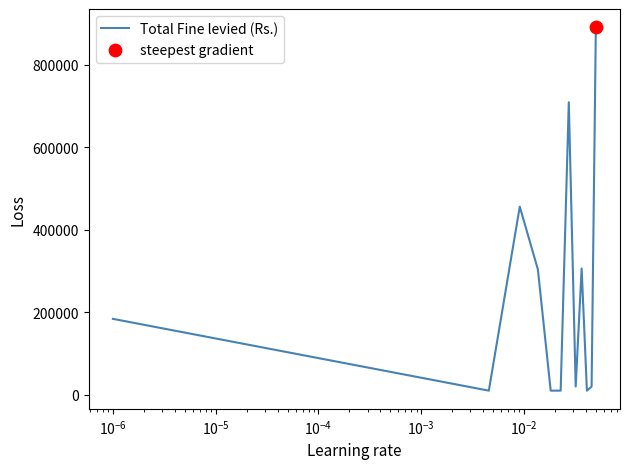

What is the greatest value displayed?

891000